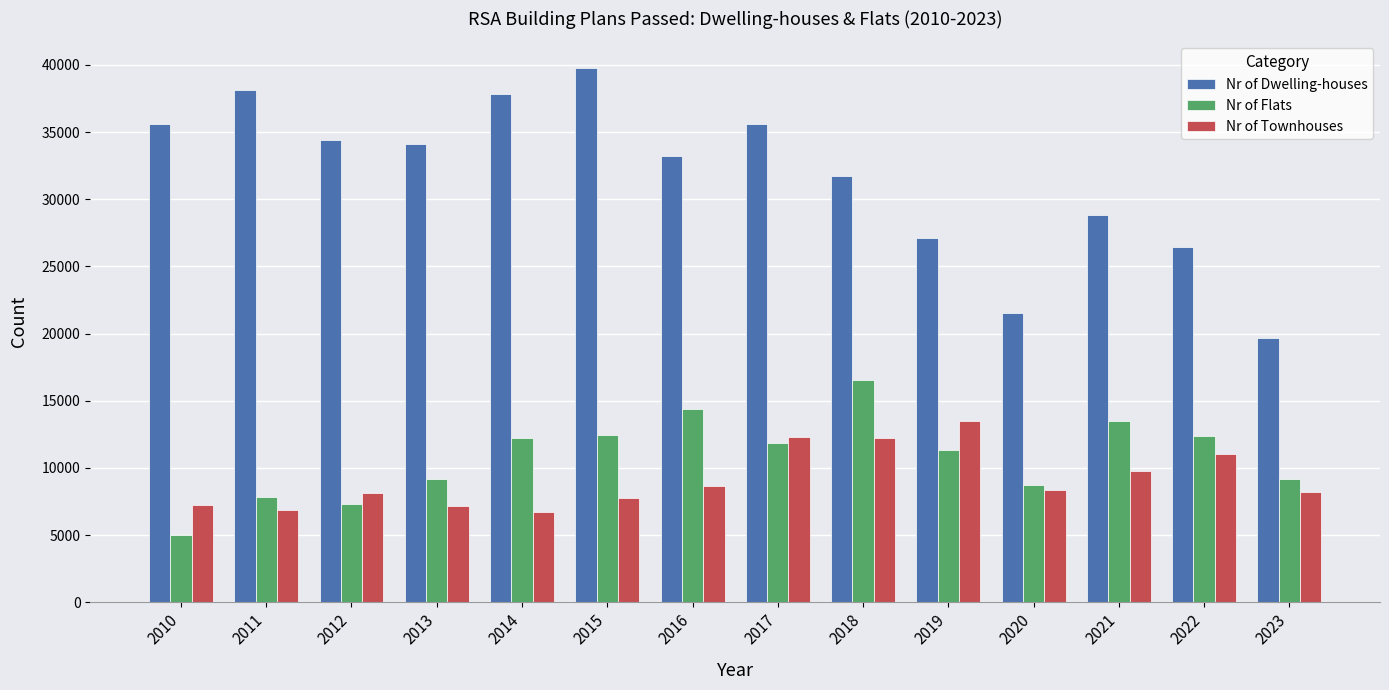

Which series has the widest spread of values?

Nr of Dwelling-houses